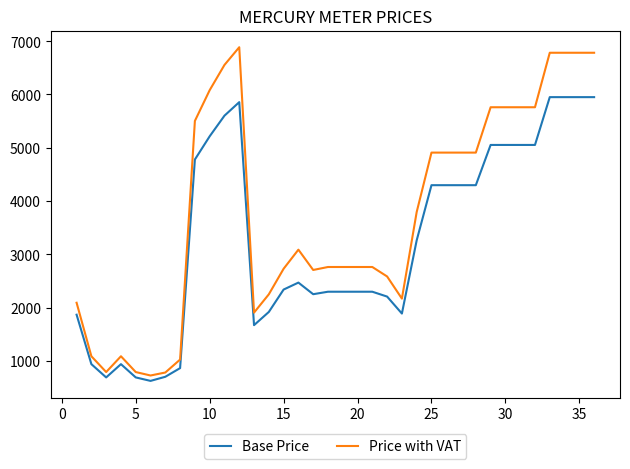

What is the difference between the maximum and minimum values in the Base Price series?

5325.7